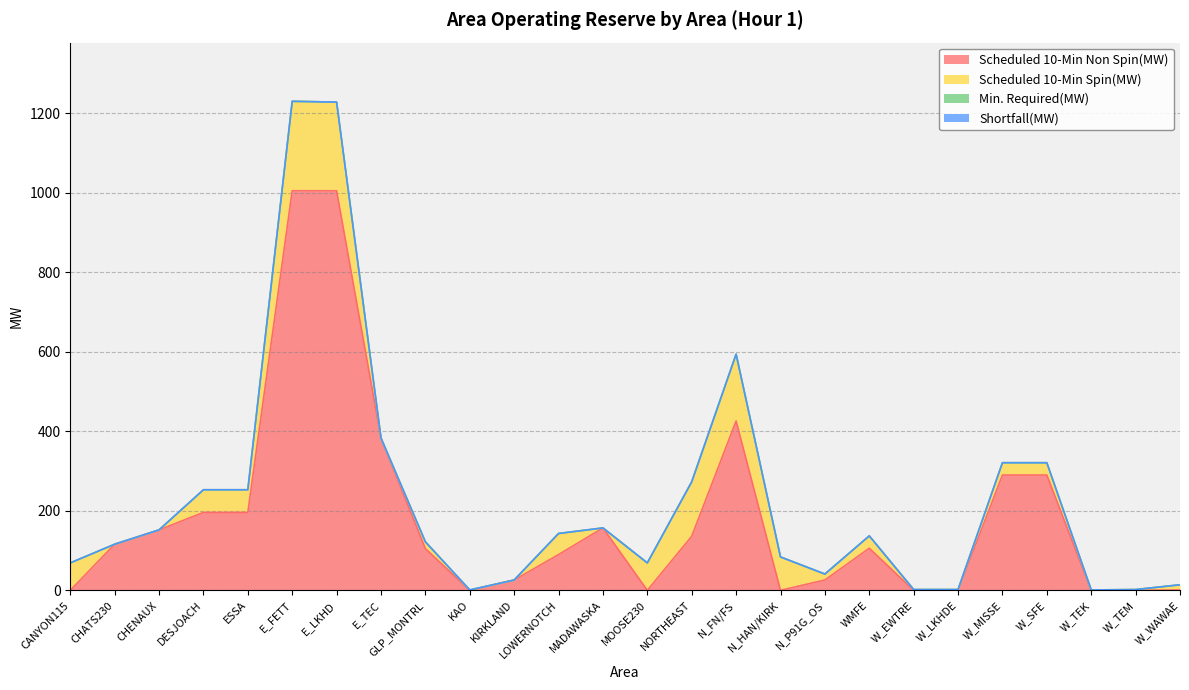

What is the total value across all series at E_LKHD?

1228